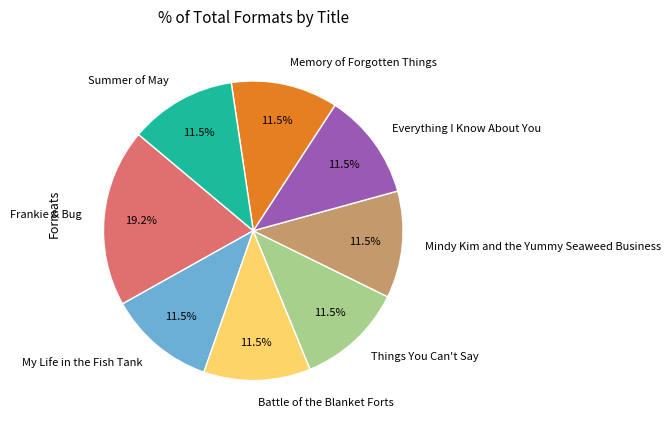

Which slice is the largest?

Frankie & Bug